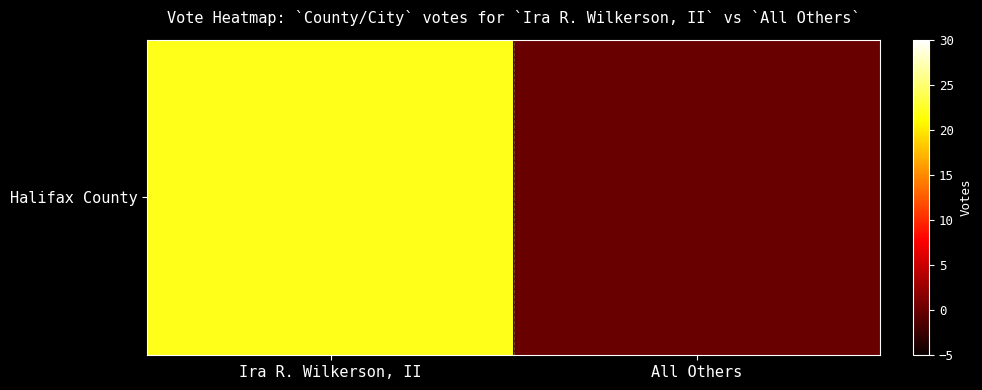

What is the sum of the values at All Others and Ira R. Wilkerson, II?

22